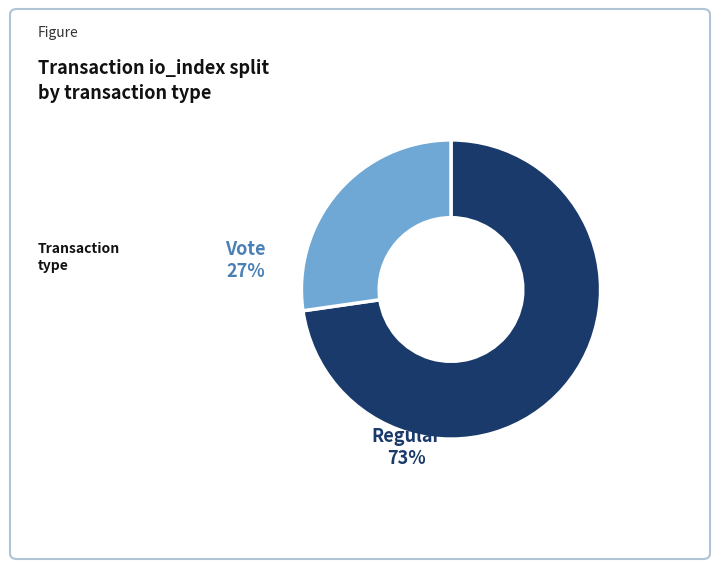

Does any single category account for the majority?

Yes